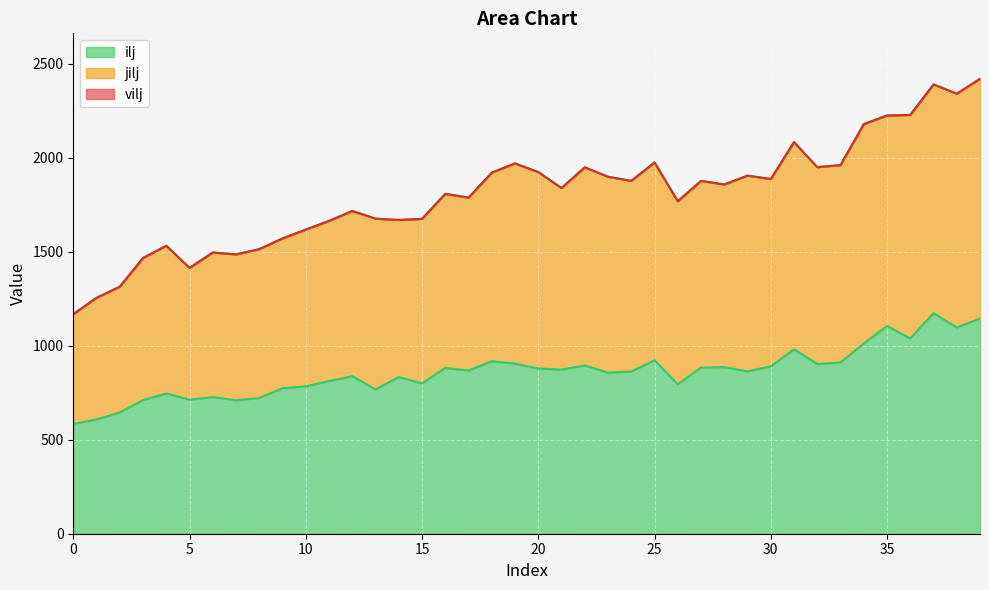

True or false: jilj has a value of 2287 at 9.

False